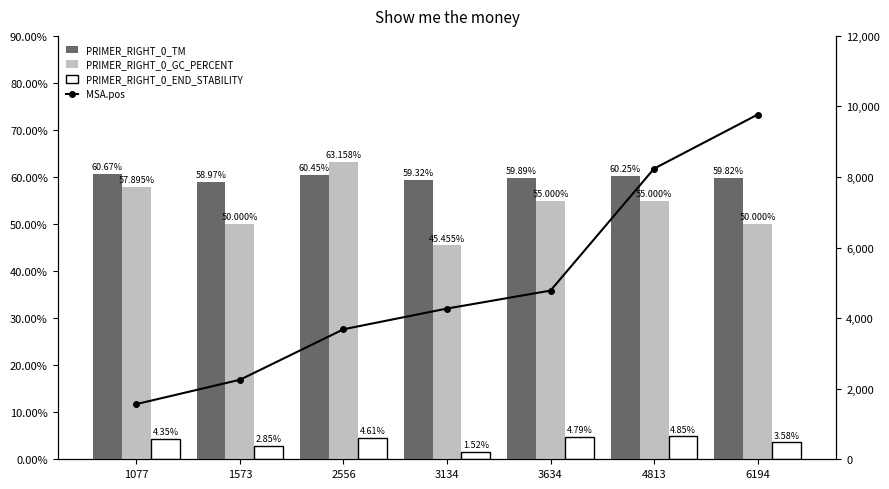

Is the value of PRIMER_RIGHT_0_GC_PERCENT at 3134 greater than the value of PRIMER_RIGHT_0_END_STABILITY at 6194?

Yes